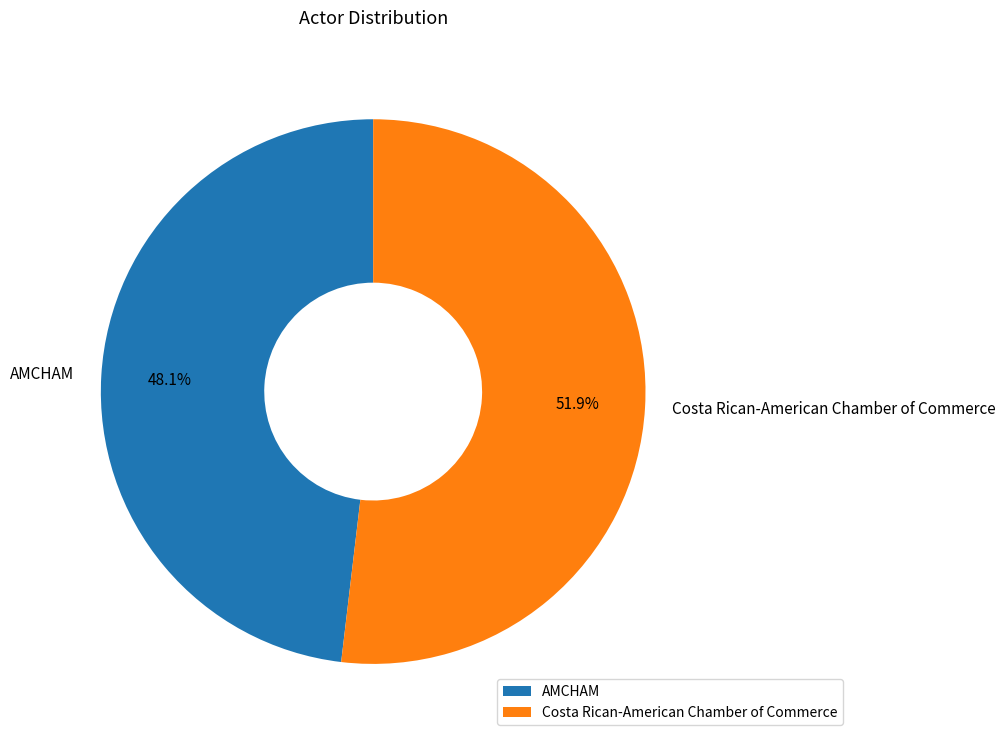

To the nearest percent, what is the combined percentage of AMCHAM and Costa Rican-American Chamber of Commerce?

100%